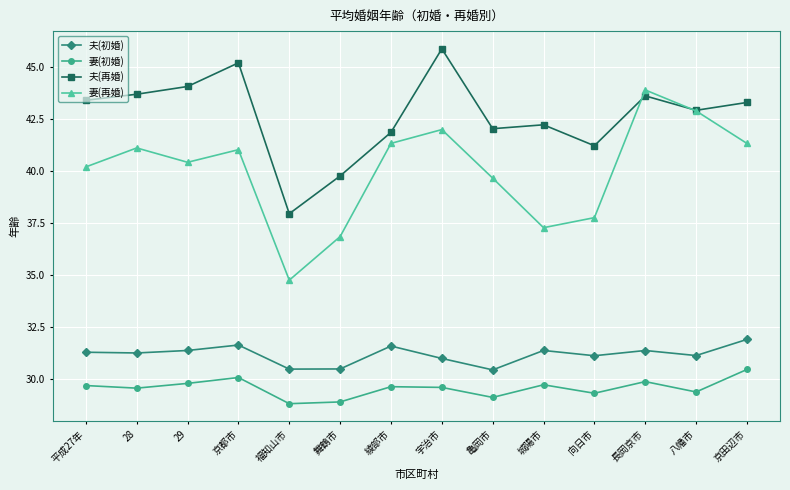

The 夫(再婚) series shows 66.2 at 綾部市. True or false?

False